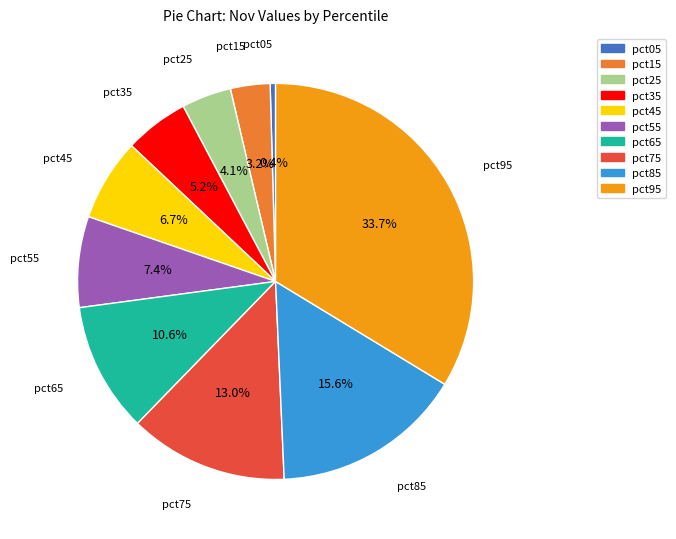

True or false: pct15 accounts for 3% of the total.

True